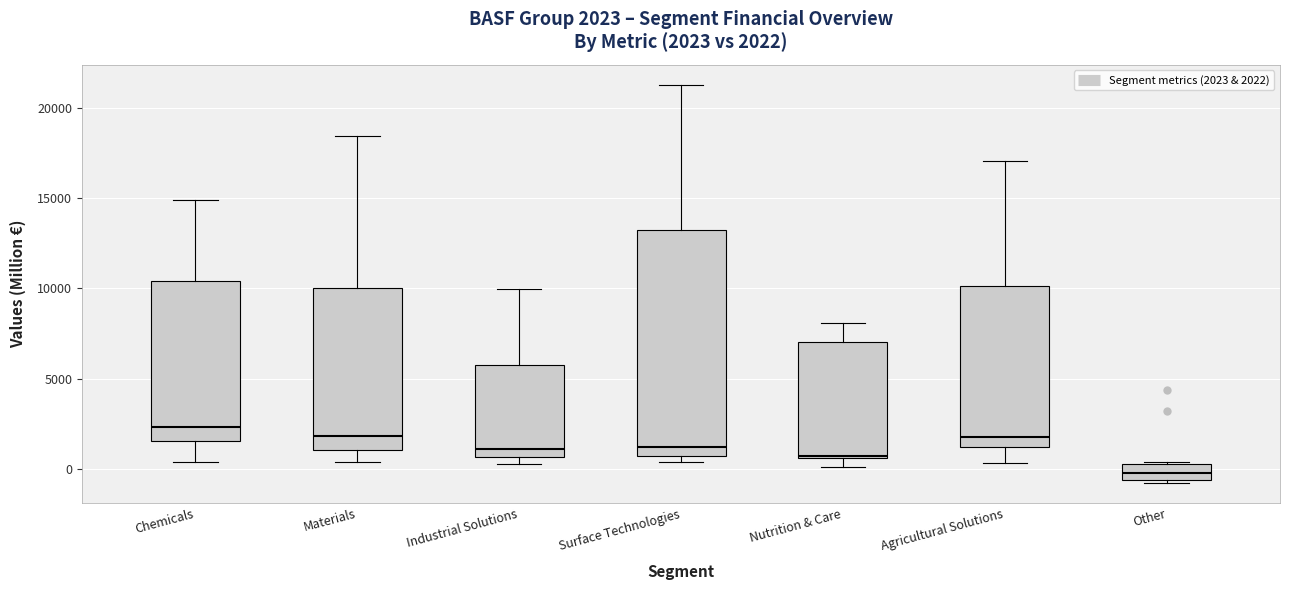

Which box is the tallest, from its lower edge to its upper edge?

Surface Technologies